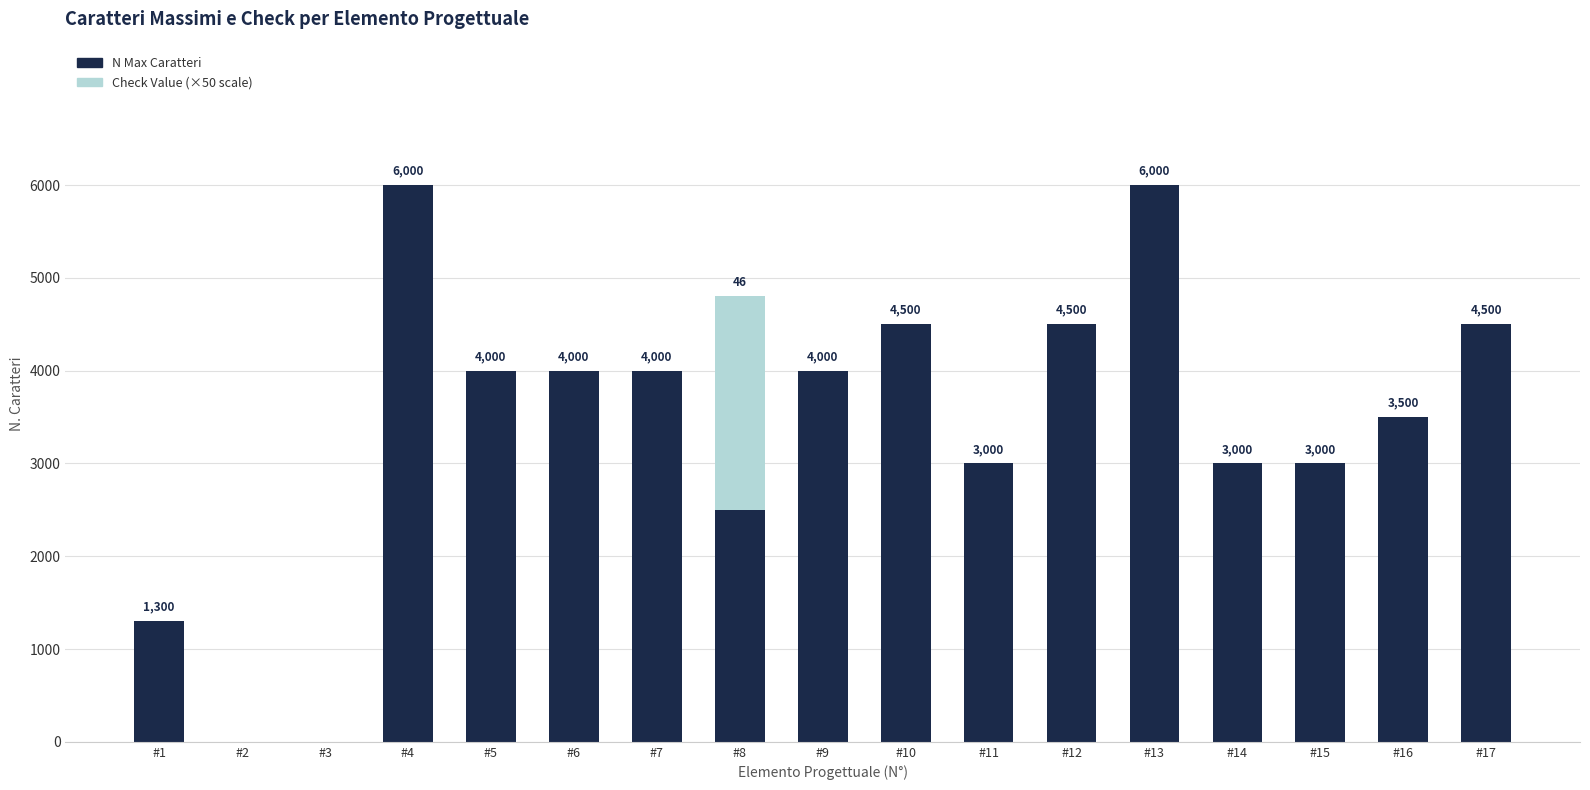

How many series are shown in this chart?

2